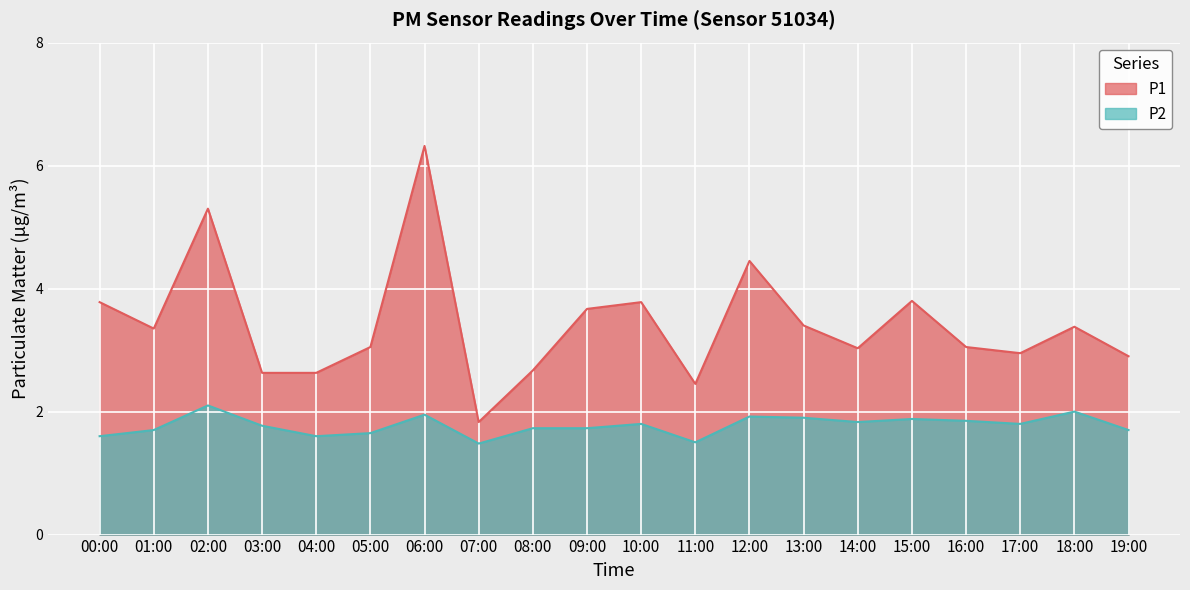

What is the difference between the P1 values at 08:00 and 02:00?

2.6